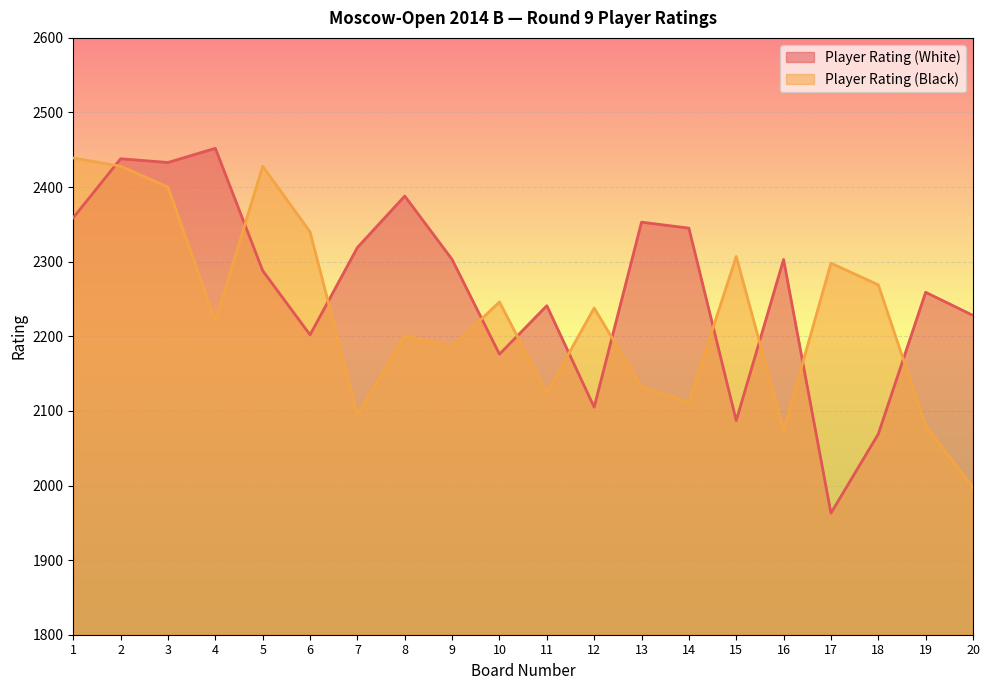

What is the sum of all Player Rating (Black) values?

44614